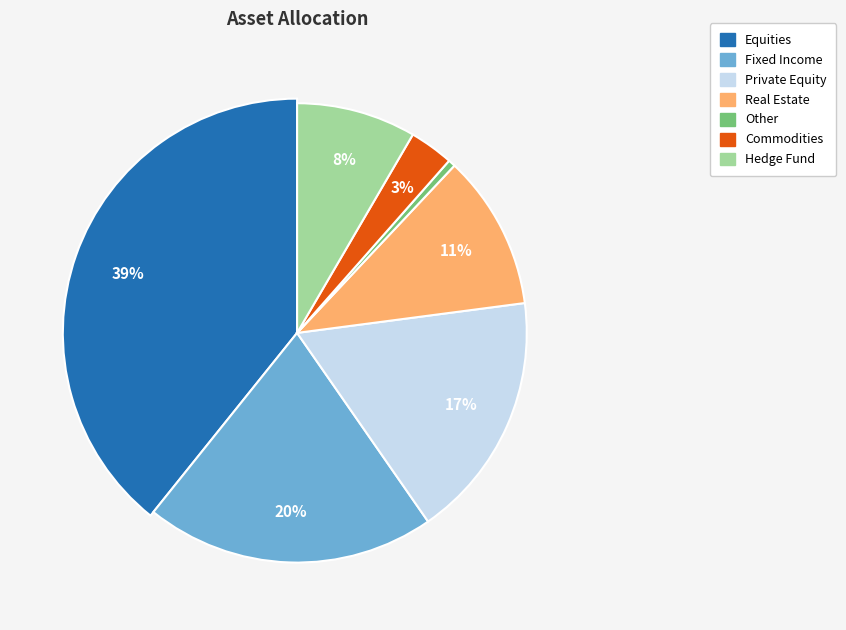

Which category has the biggest portion of the pie?

Equities